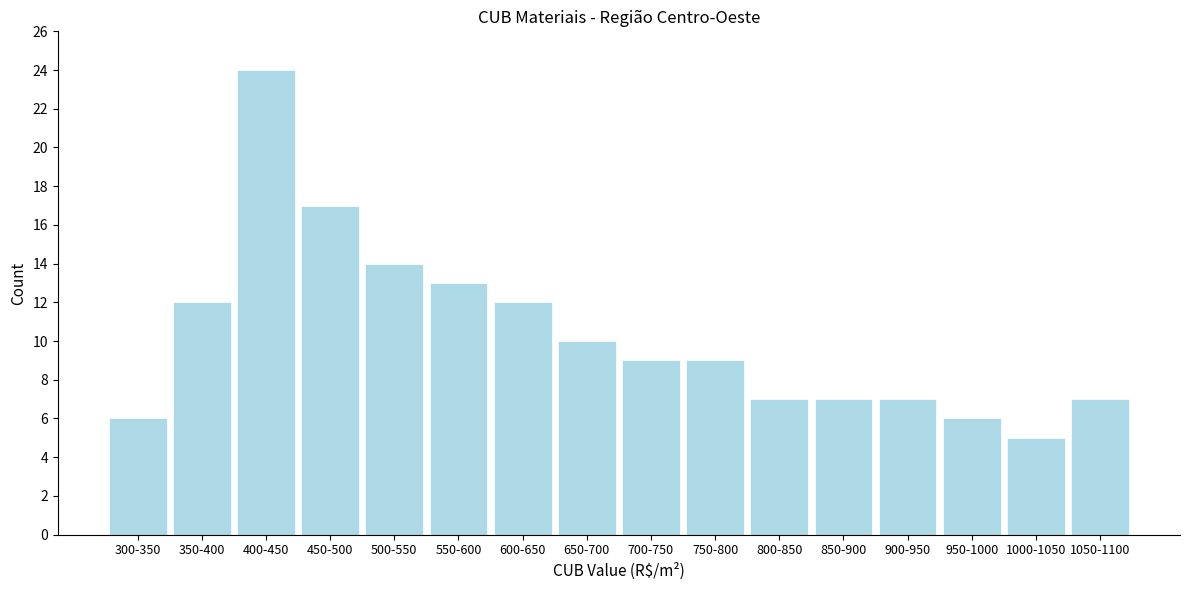

Reading right to left, what are all the values shown in this chart?

7	5	6	7	7	7	9	9	10	12	13	14	17	24	12	6